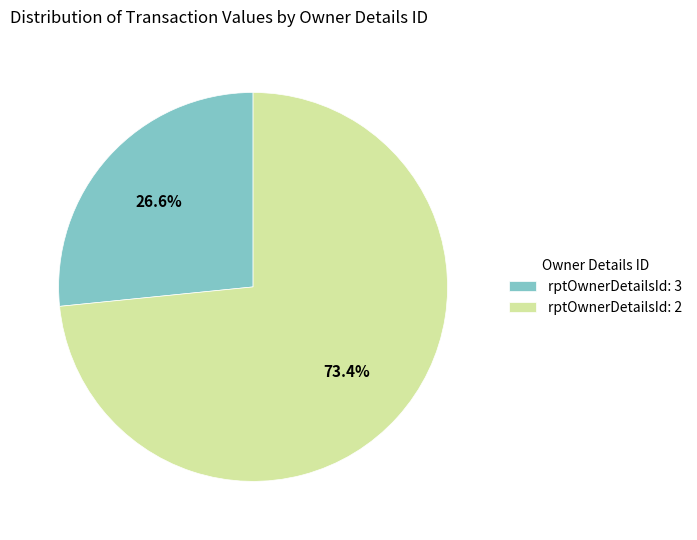

To the nearest percent, what percentage of the pie is rptOwnerDetailsId: 3?

27%